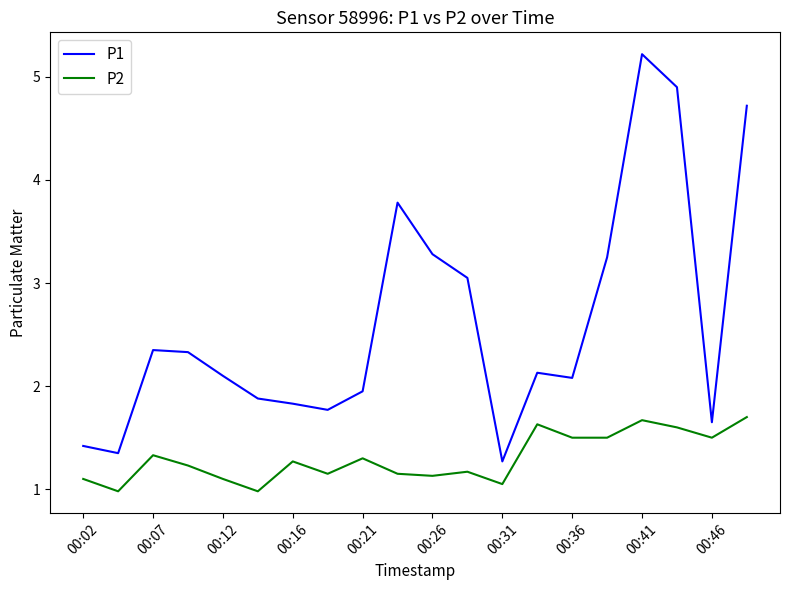

True or false: P2 and P1 cross at least once.

False